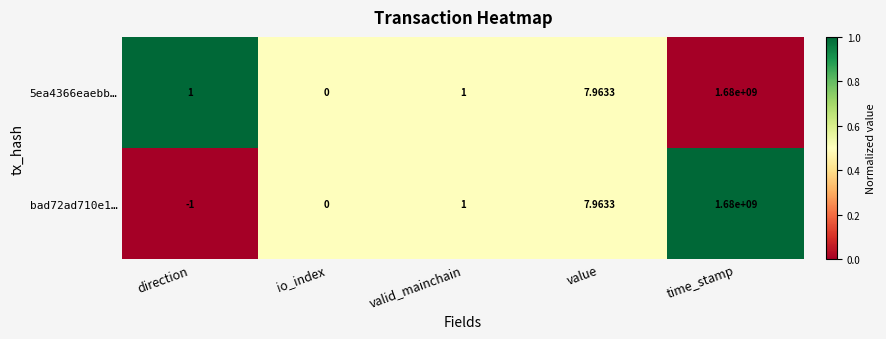

At which label does bad72ad710e1… reach its minimum?

direction